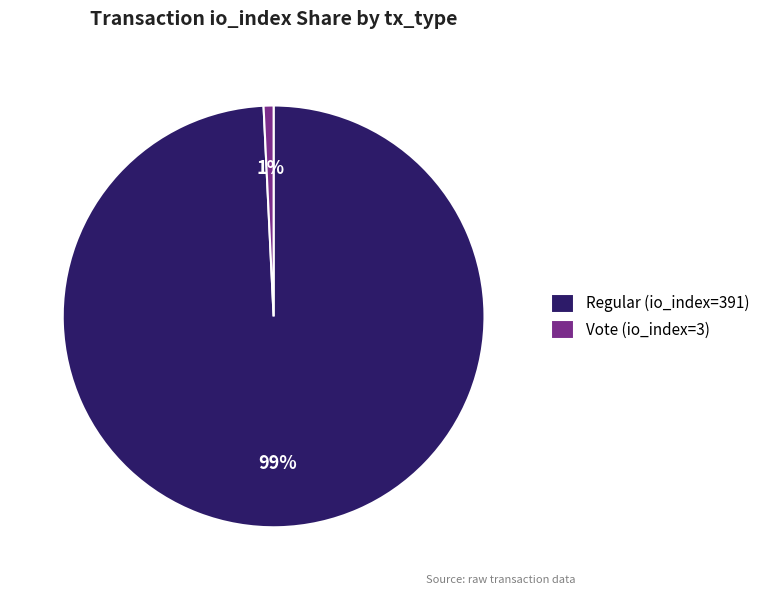

Combined, do Vote (io_index=3) and Regular (io_index=391) account for over 50%?

Yes